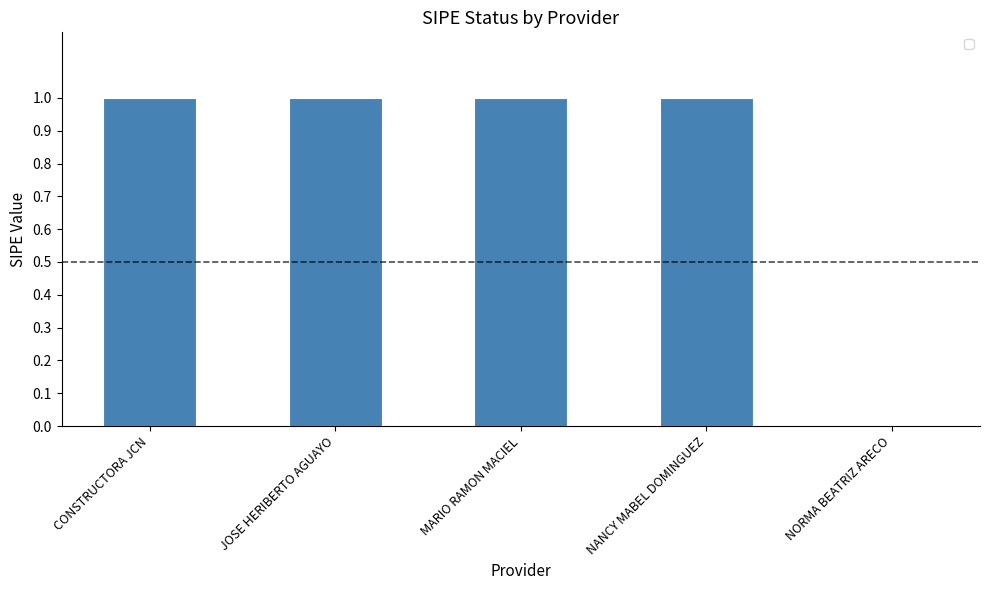

At which label is the value closest to 0?

NORMA BEATRIZ ARECO